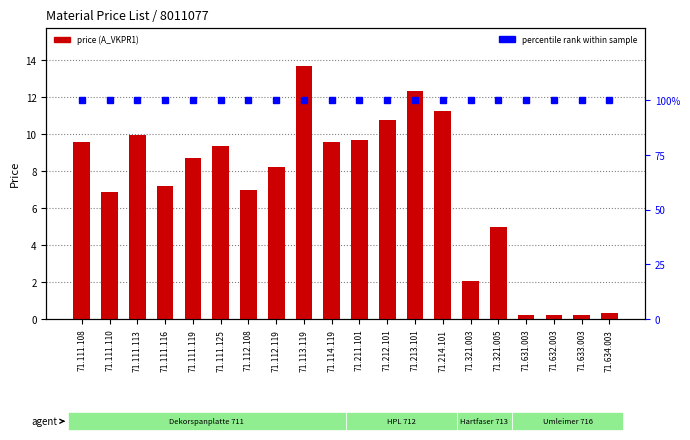

Is the value of percentile rank within sample at 71.633.003 greater than the value of price (A_VKPR1) at 71.632.003?

Yes